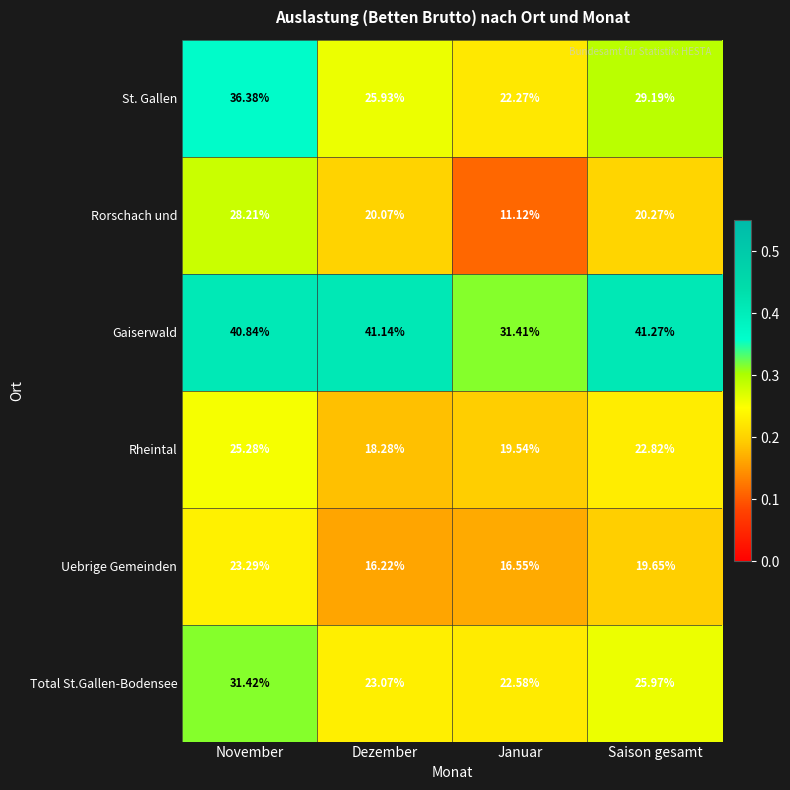

Is the value of Total St.Gallen-Bodensee at November greater than the value of Rheintal at Januar?

Yes